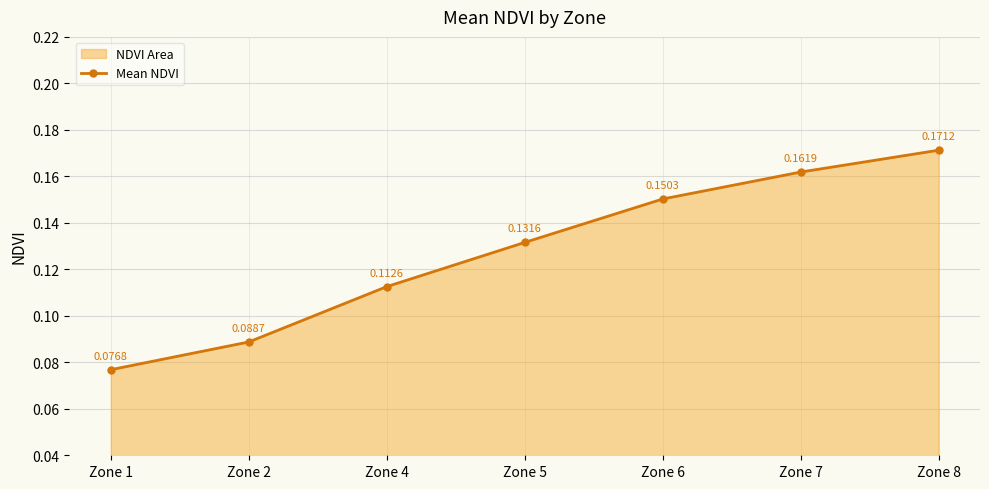

Count the number of categories in the chart.

7